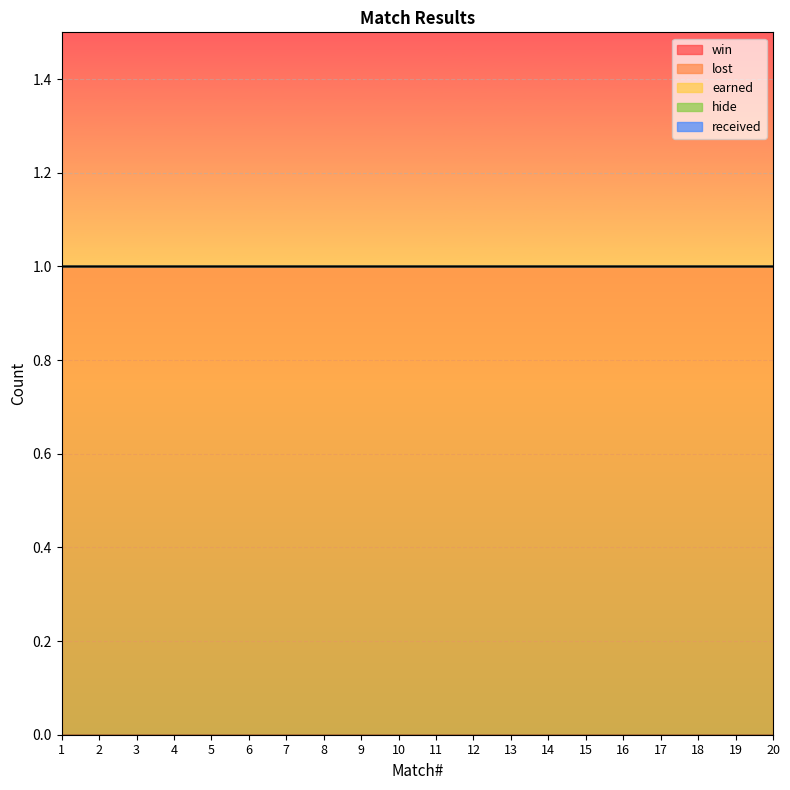

At which label does win reach its minimum?

1